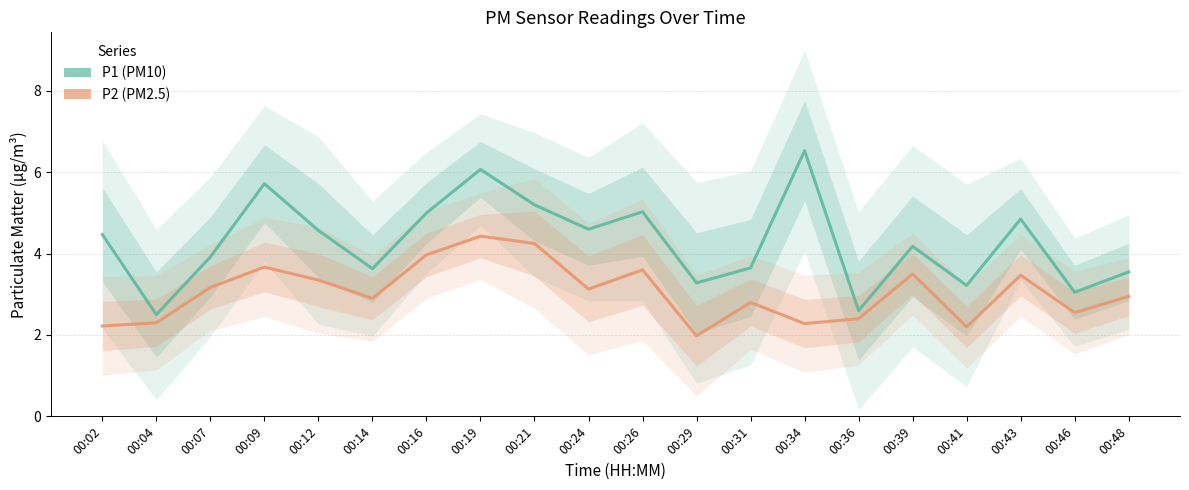

Where is the first local maximum for P1 (PM10)?

00:09